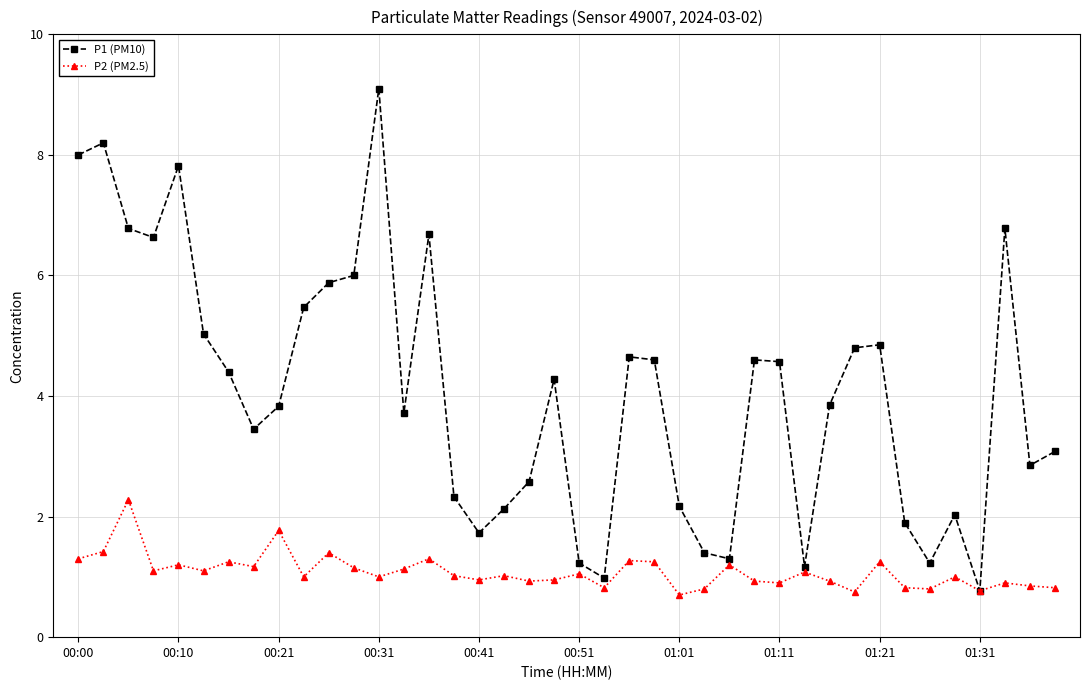

What is the difference between the maximum and minimum values in the P1 (PM10) series?

8.3